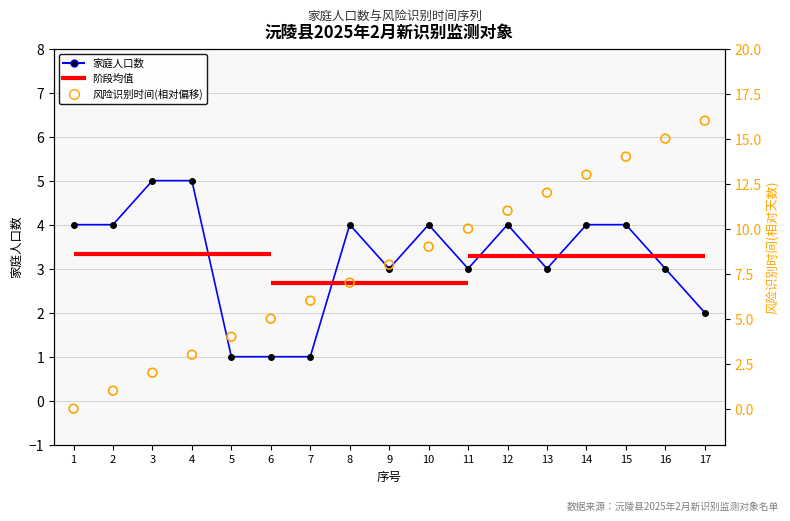

At how many categories does at least one series exceed 11?

5